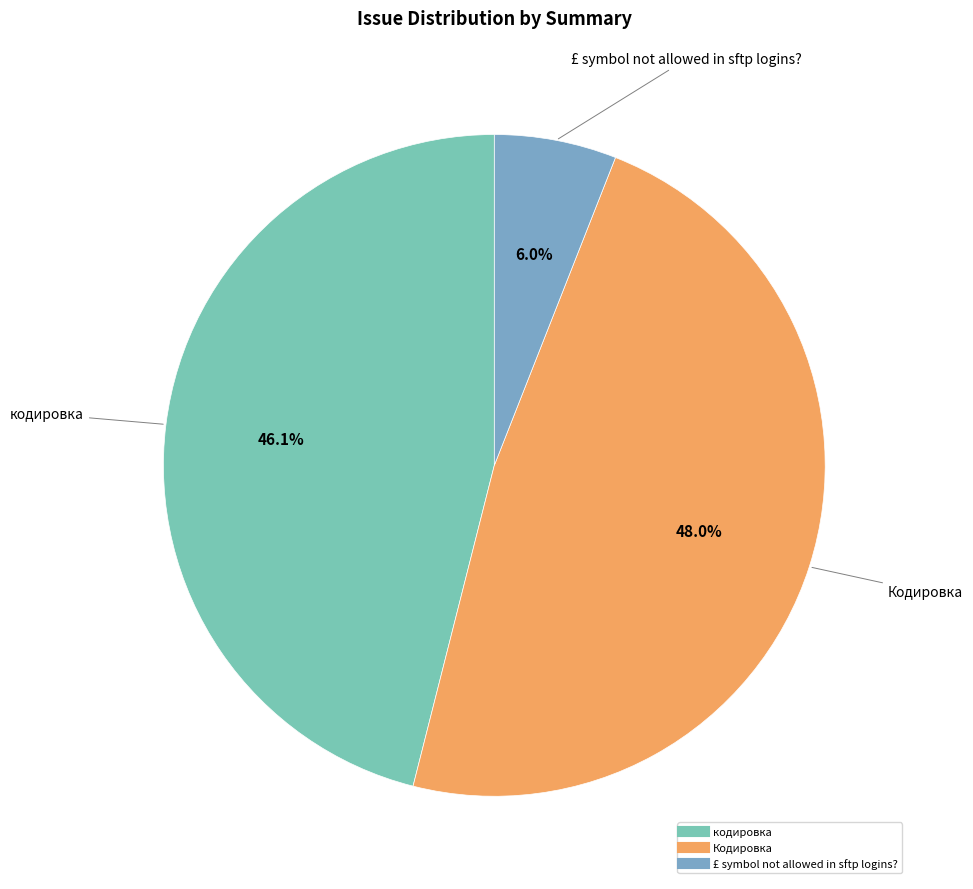

How many segments does this pie chart have?

3